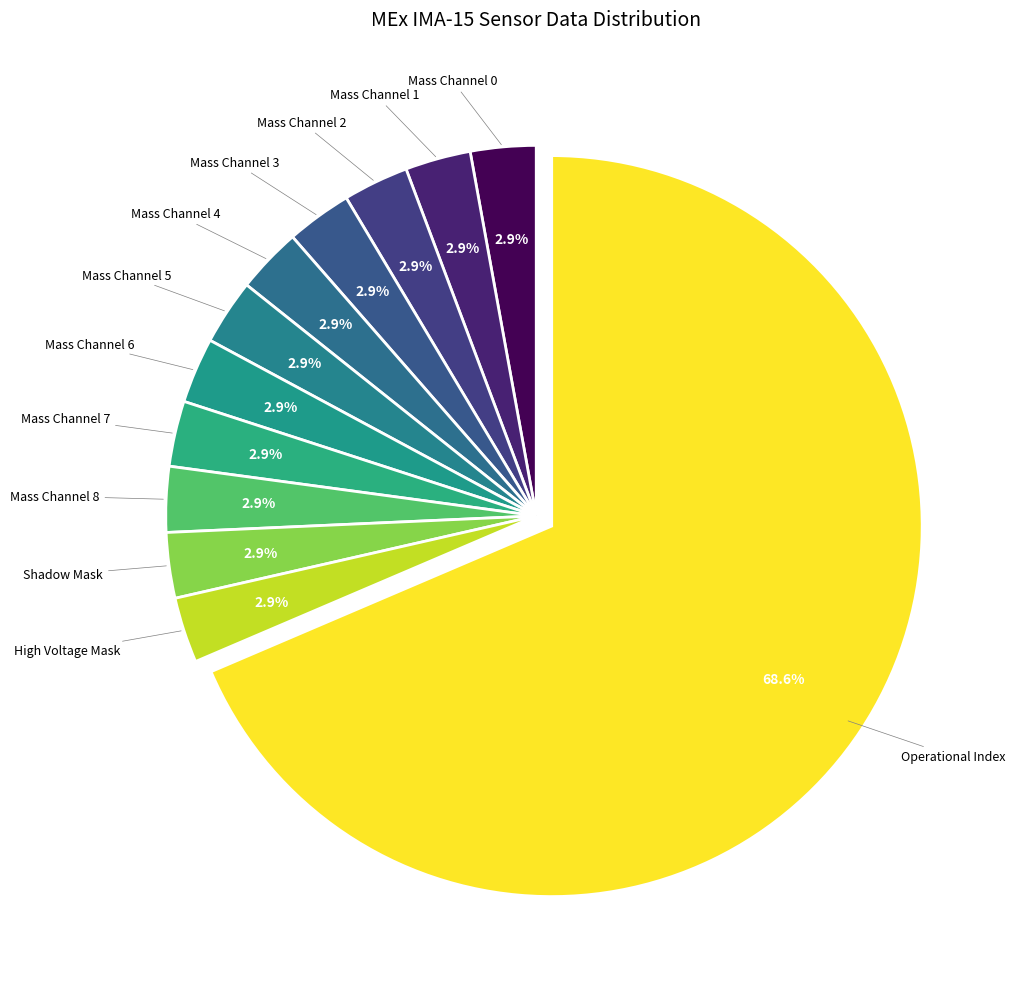

How many segments does this pie chart have?

12